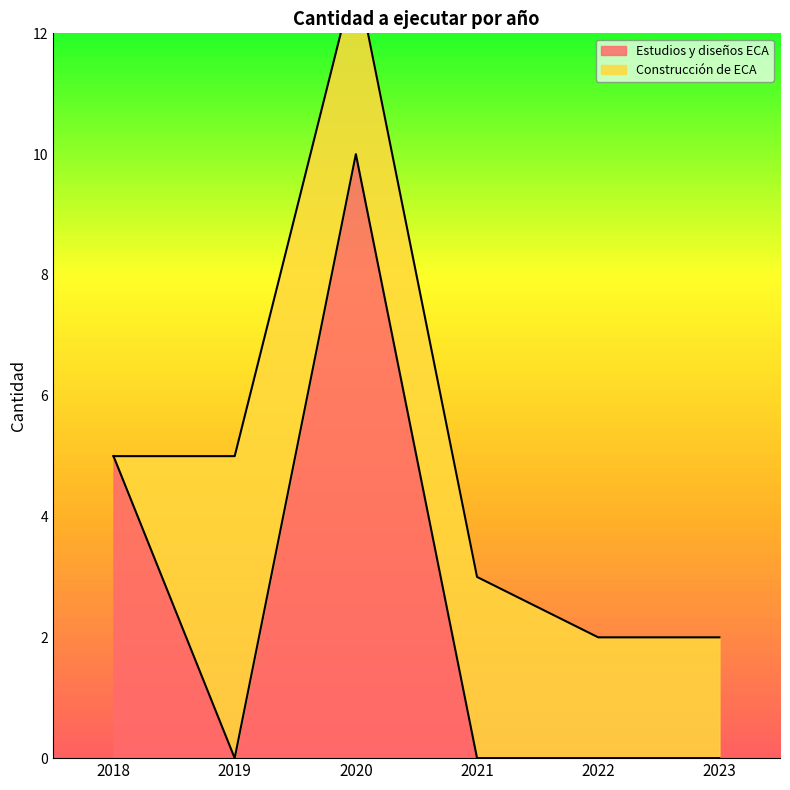

List the labels in order of value, smallest first.

2019, 2021, 2022, 2023, 2018, 2020